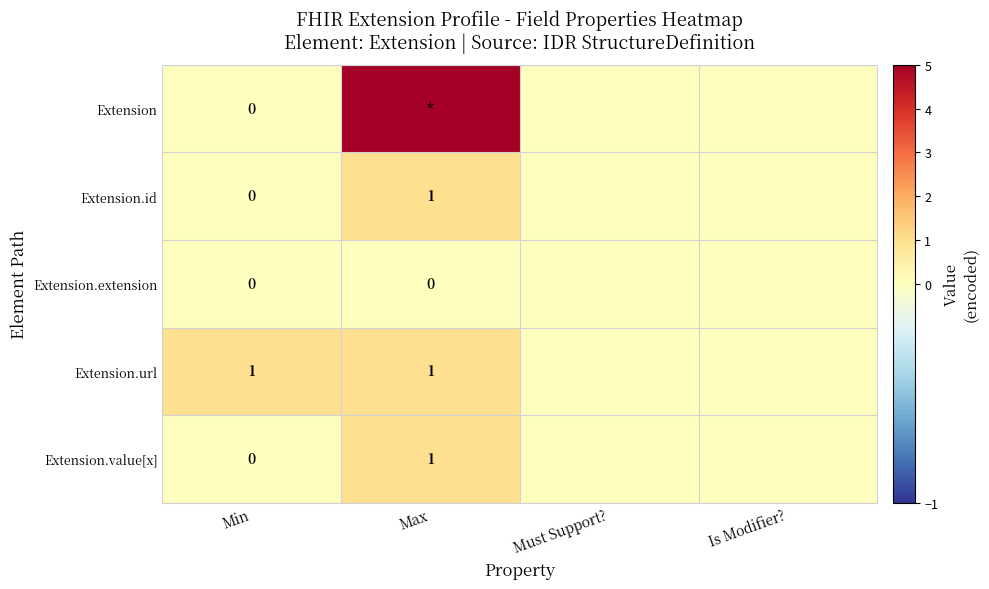

How many data points does each series have?

4